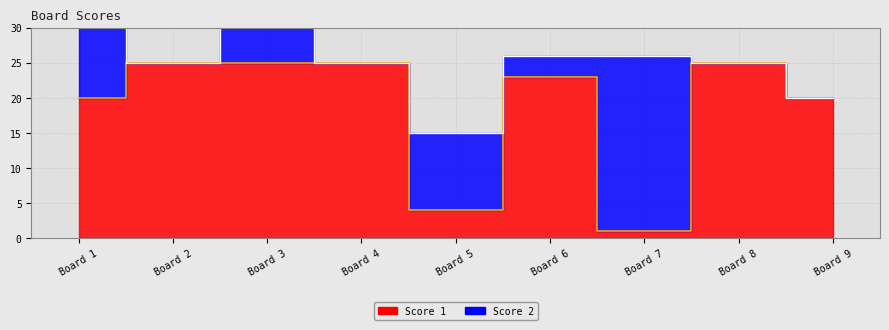

How many interior local peaks (higher than both neighbors) does the data have?

2